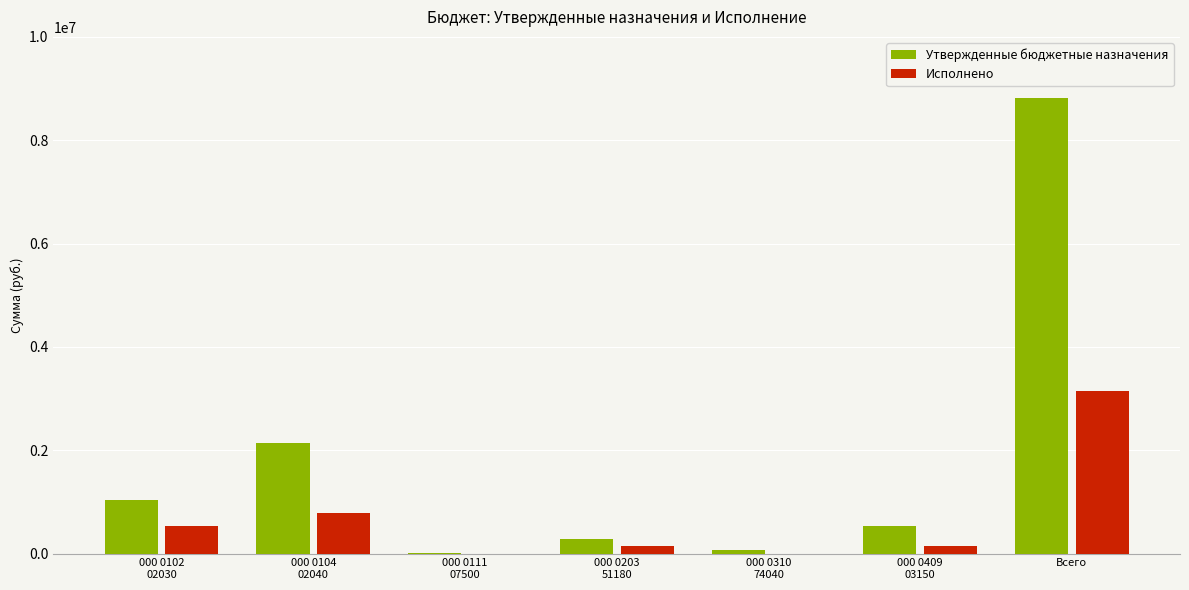

What are all the series names shown in the legend?

Утвержденные бюджетные назначения, Исполнено